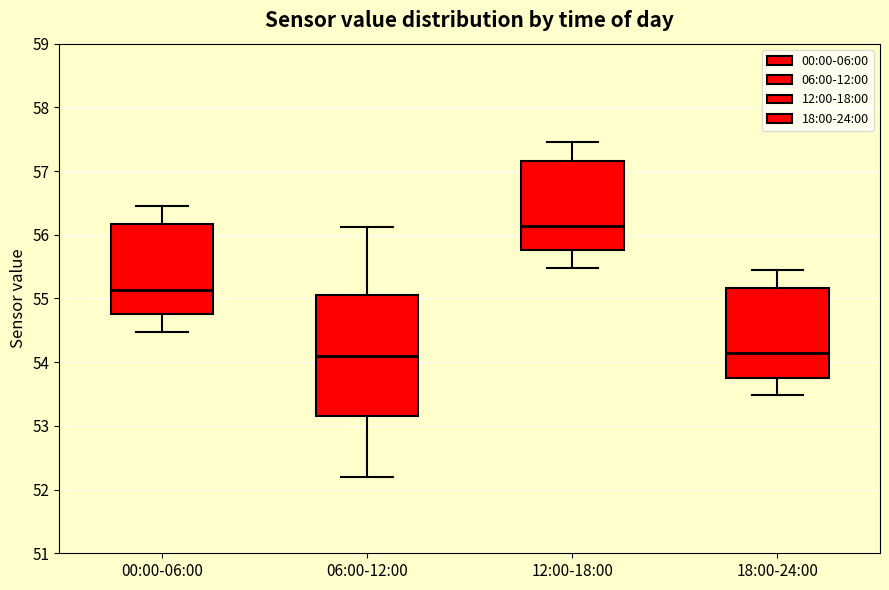

Reading left to right, transcribe this box plot: for each box, give where its median line is, the range the box spans, and where its two whiskers end, as read against the y-axis. The values are not printed on the chart, so give them approximately, as read against the axis.

00:00-06:00: median 55.1, box 54.8 to 56.2, whiskers 54.5 to 56.5
06:00-12:00: median 54.1, box 53.2 to 55.1, whiskers 52.2 to 56.1
12:00-18:00: median 56.1, box 55.8 to 57.2, whiskers 55.5 to 57.5
18:00-24:00: median 54.1, box 53.8 to 55.2, whiskers 53.5 to 55.5